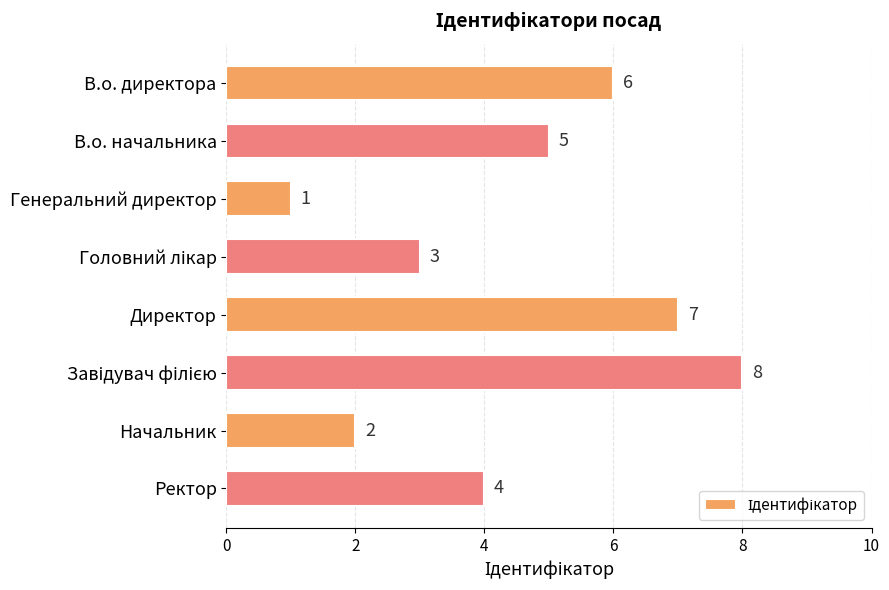

Which has a higher value, Директор or В.о. начальника?

Директор